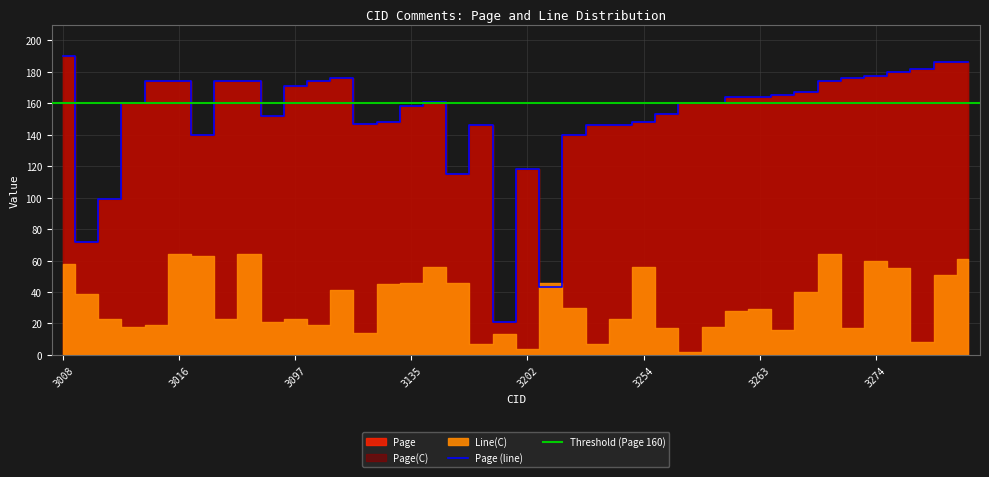

What is the maximum value for Page (line)?

190